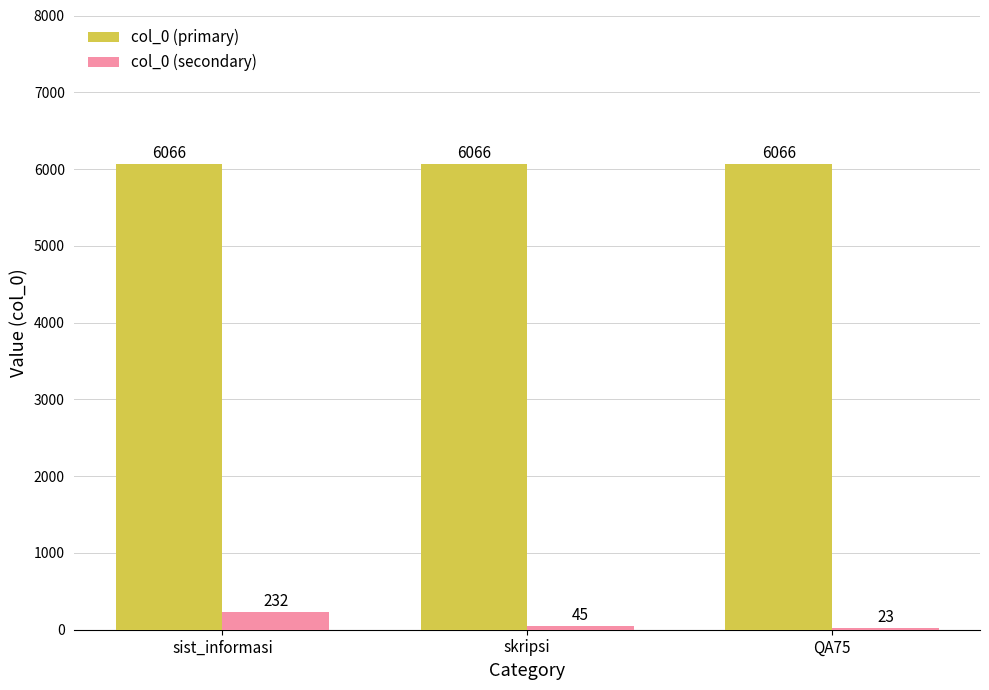

How many series are shown in this chart?

2